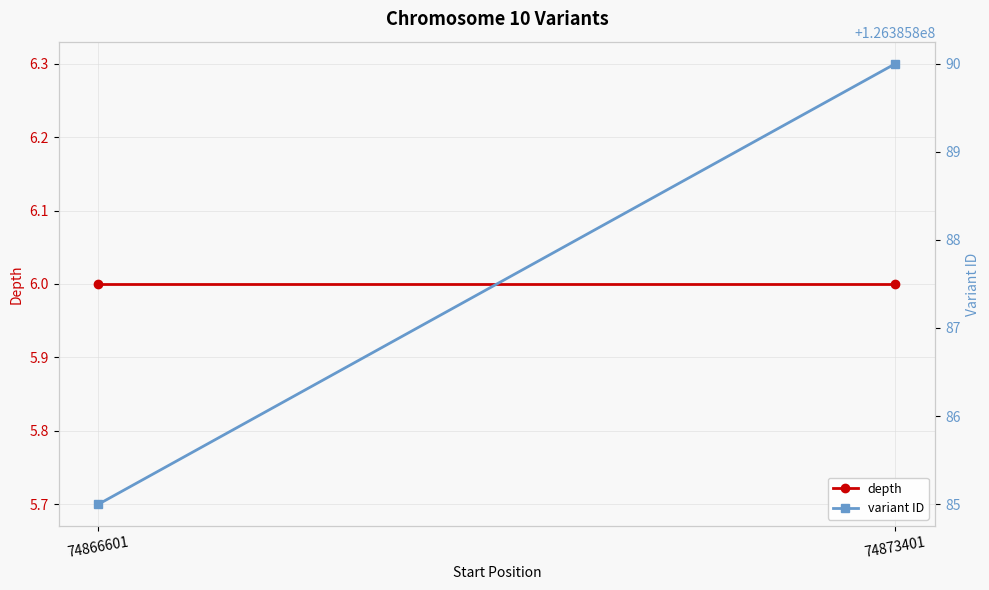

How many lines are shown in the chart?

2